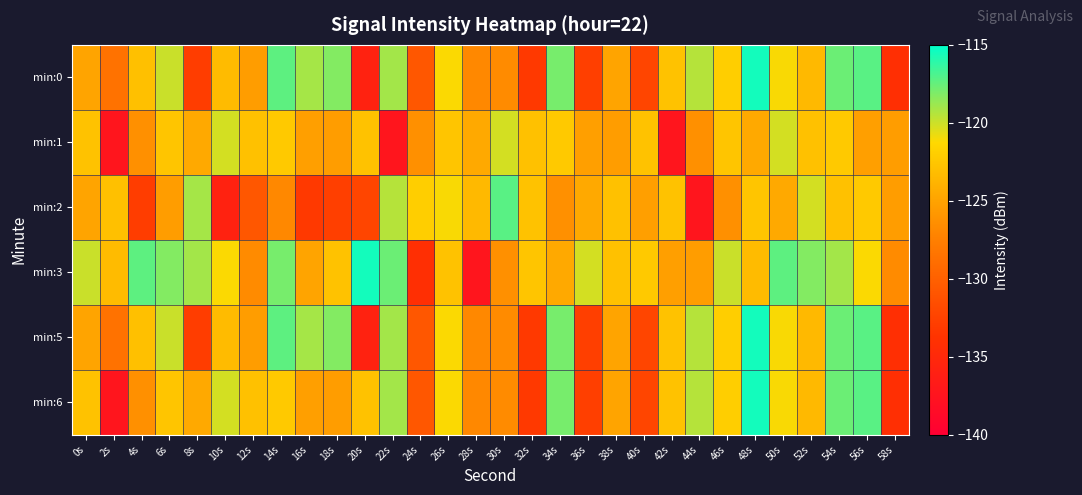

Rank the series by their maximum value, from highest to lowest.

min:0, min:3, min:5, min:6, min:2, min:1